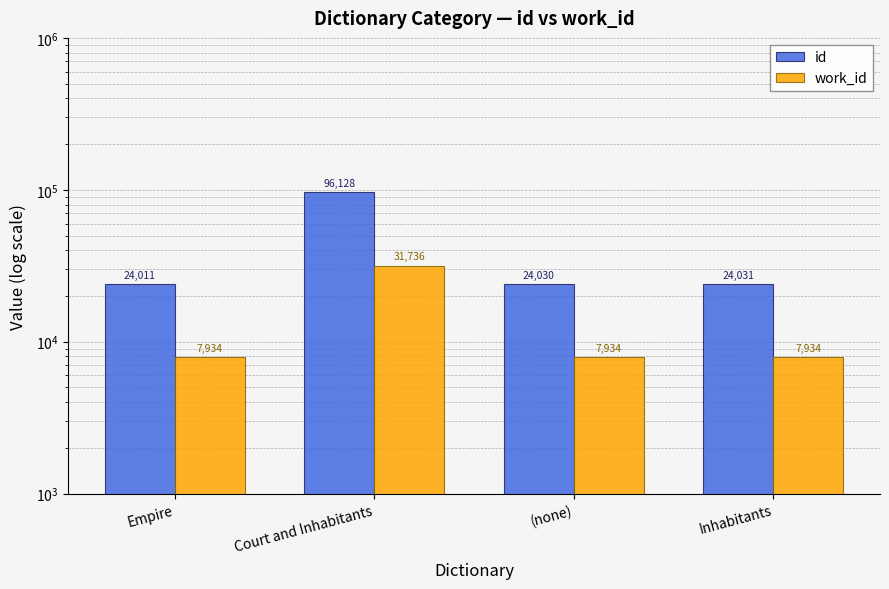

What is the average value of the work_id series?

13884